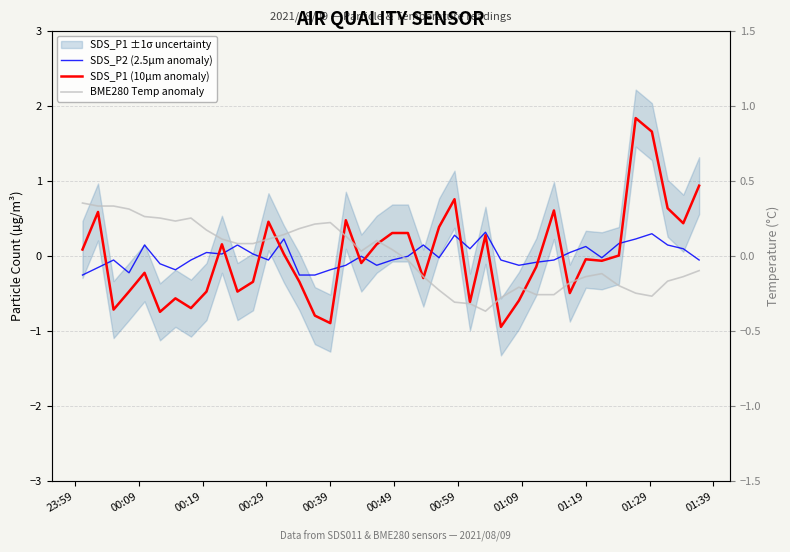

How many positive values does the SDS_P1 (10µm anomaly) series have?

19